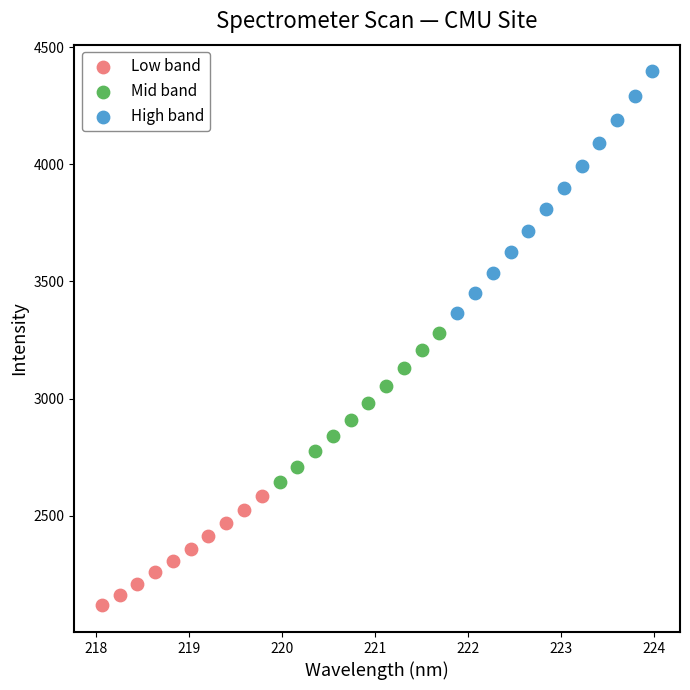

Which series contains the highest Y value?

High band